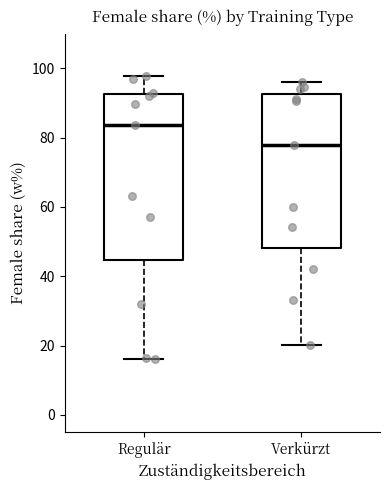

Where does the median line of the box for Regulär sit on the y-axis? The values are not printed on the chart, so give them approximately, as read against the axis.

84